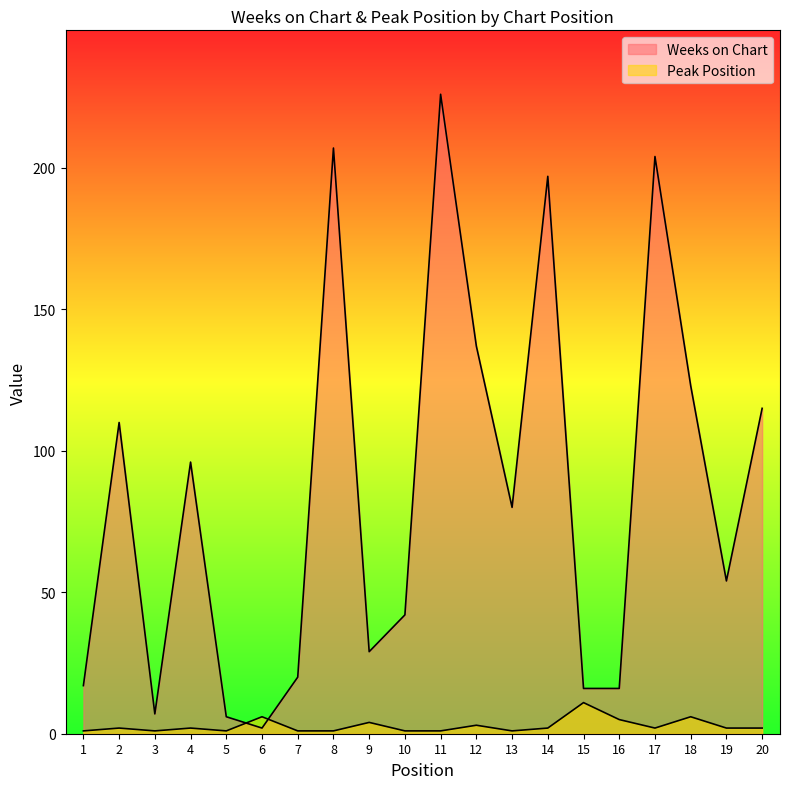

Where is Weeks on Chart nearest to the value 114?

20